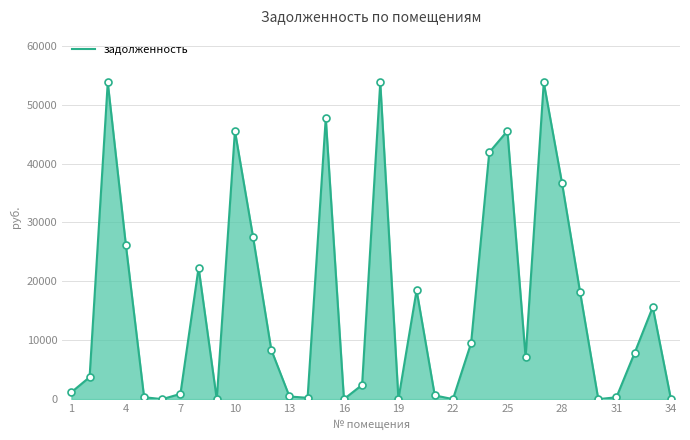

What is the maximum value shown in the chart?

53790.2